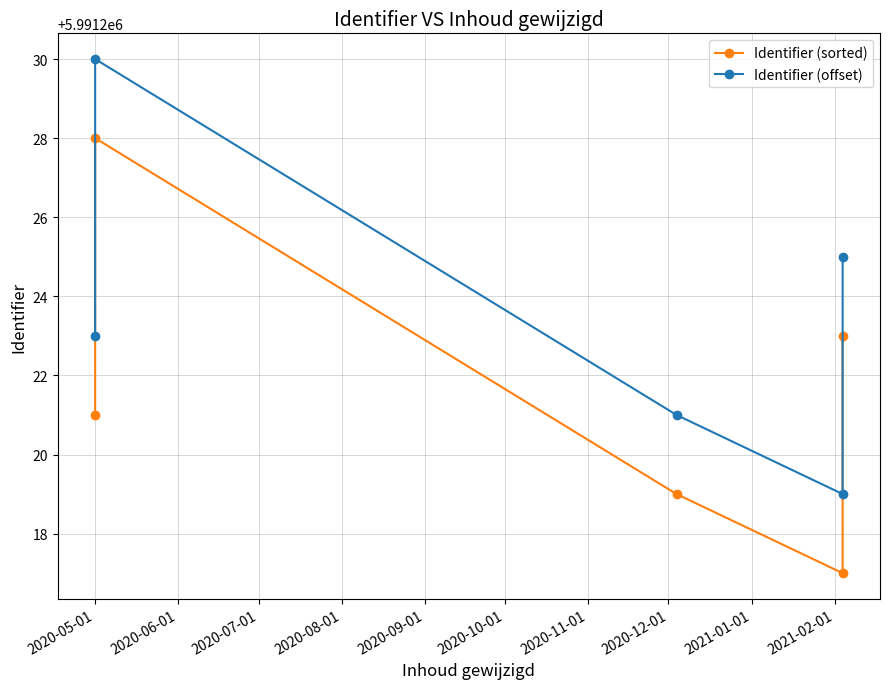

True or false: Identifier (sorted) and Identifier (offset) intersect in this chart.

False